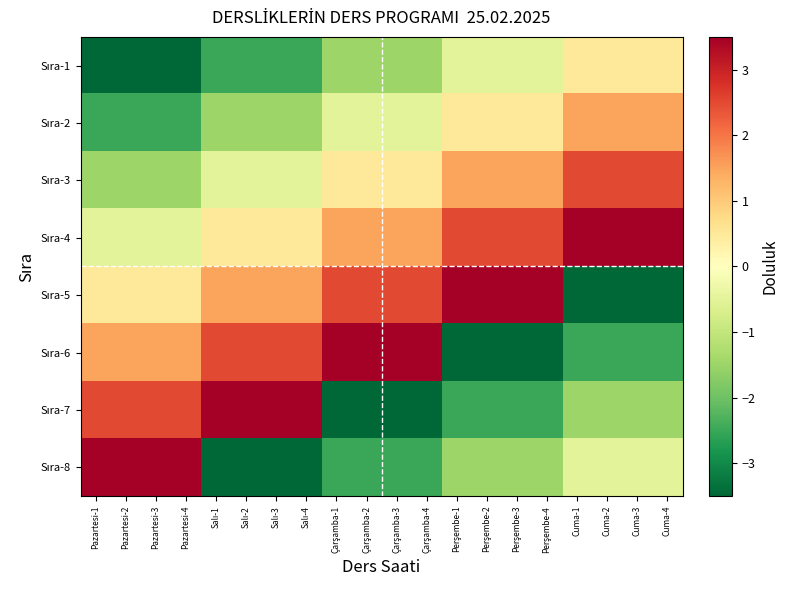

Which category has the lowest value across all series?

Pazartesi-1